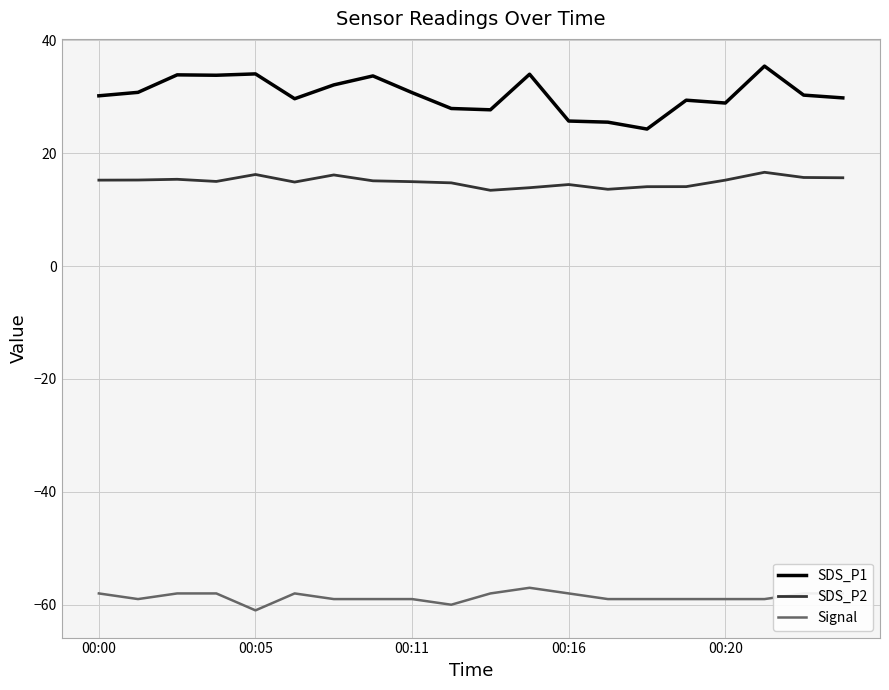

What is the maximum value for SDS_P1?

35.4